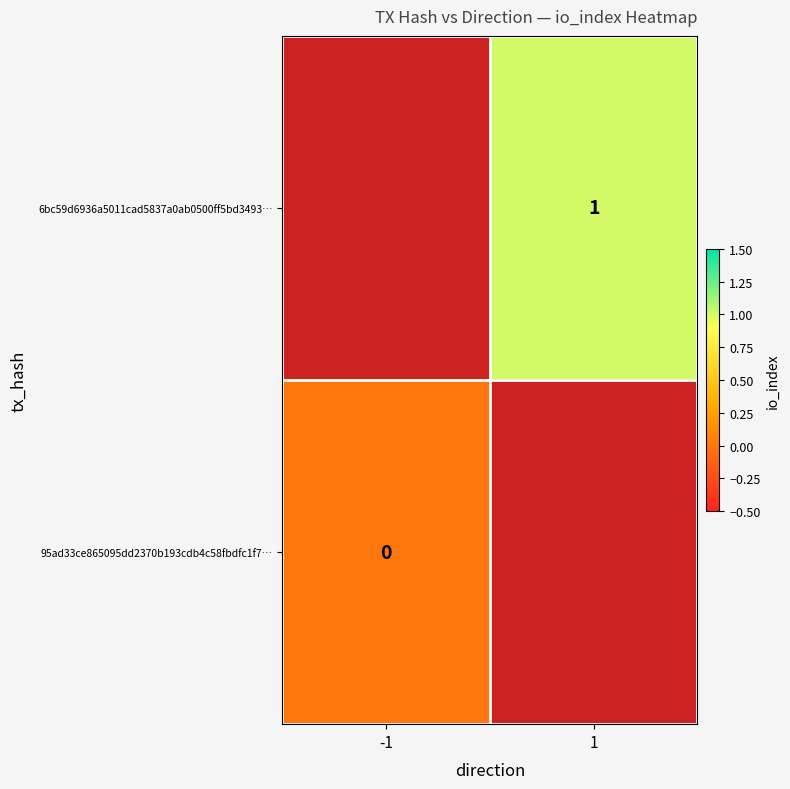

Is it true that 6bc59d6936a5011cad5837a0ab0500ff5bd3493… equals 1 at 1?

True